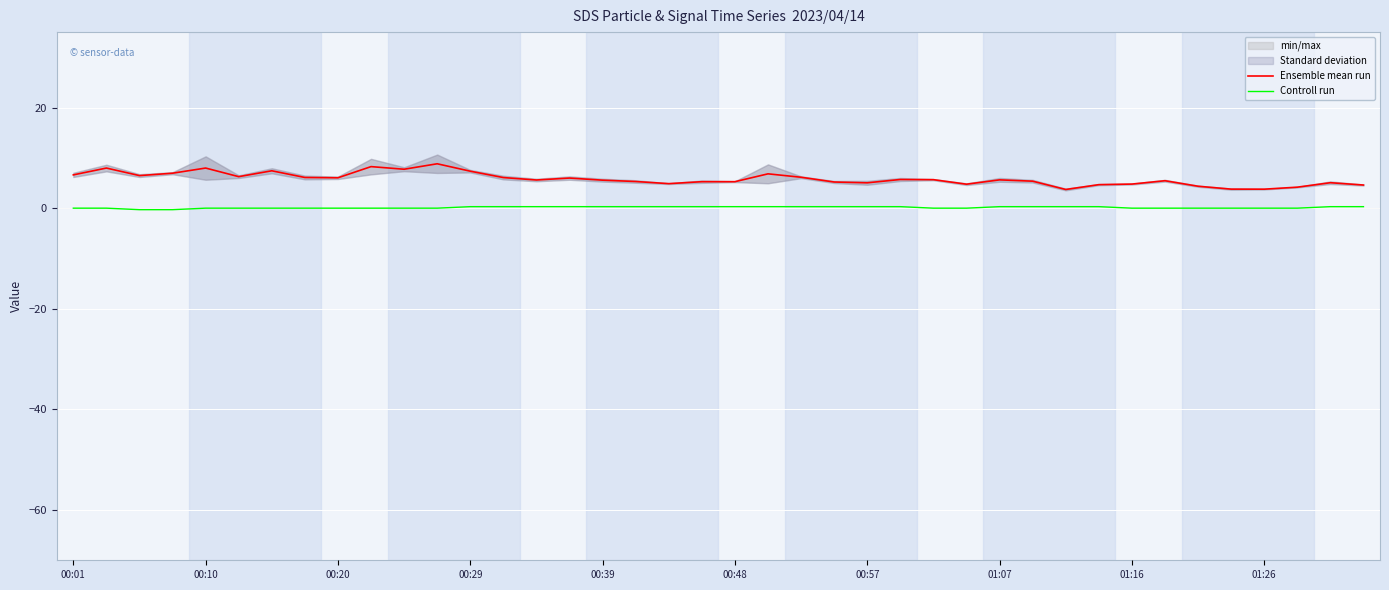

How many categories are shown in the chart?

40